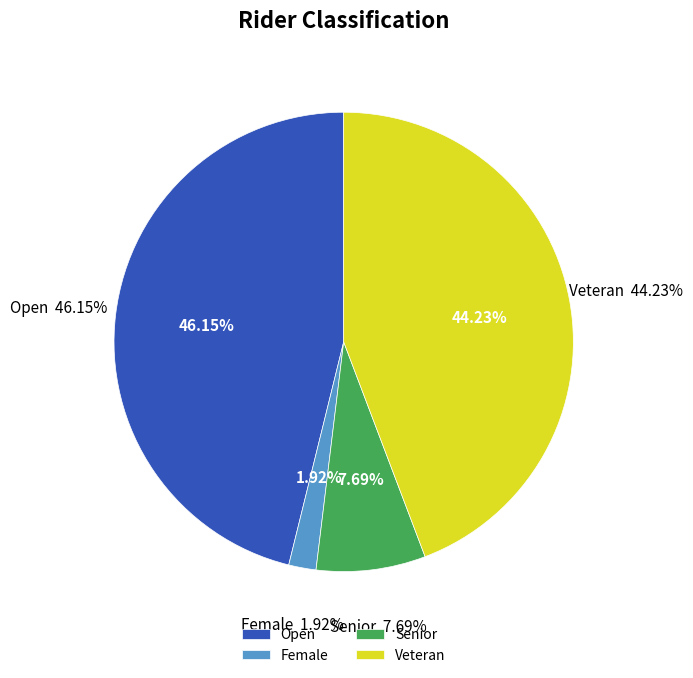

What percentage is the Senior slice, to the nearest percent?

8%